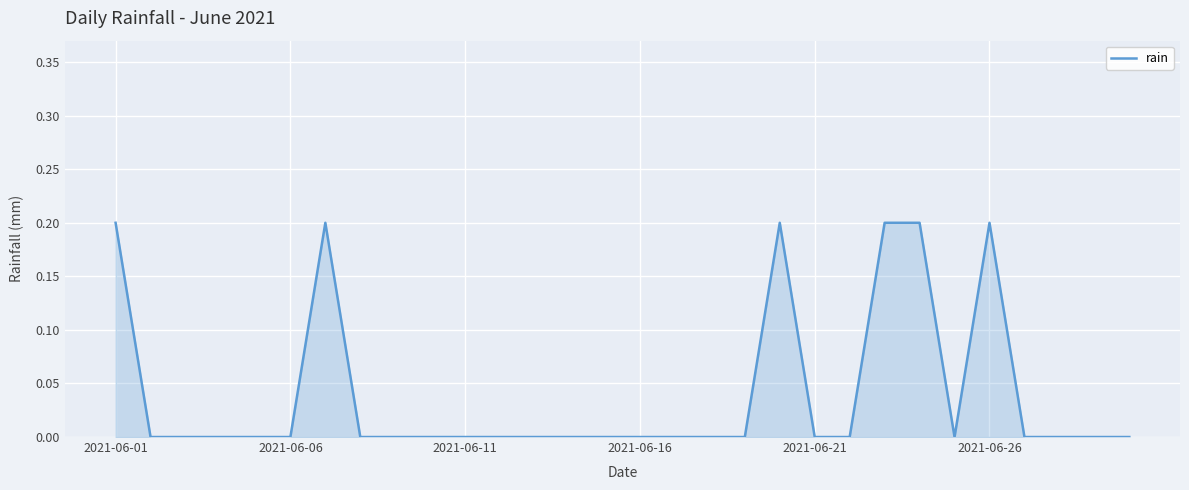

Does the chart have visible grid lines?

Yes